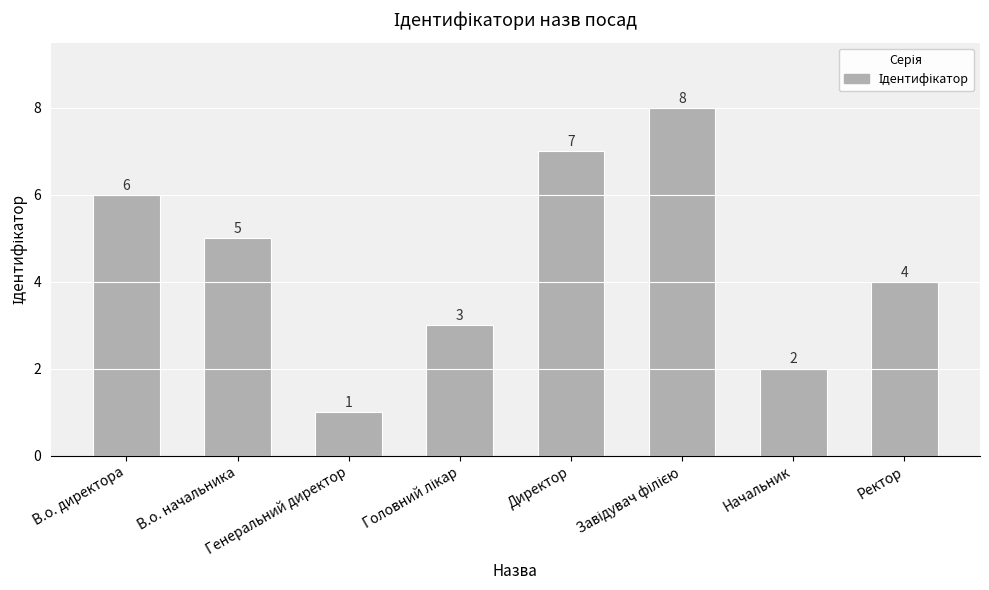

What is the difference between the values at В.о. директора and В.о. начальника?

1